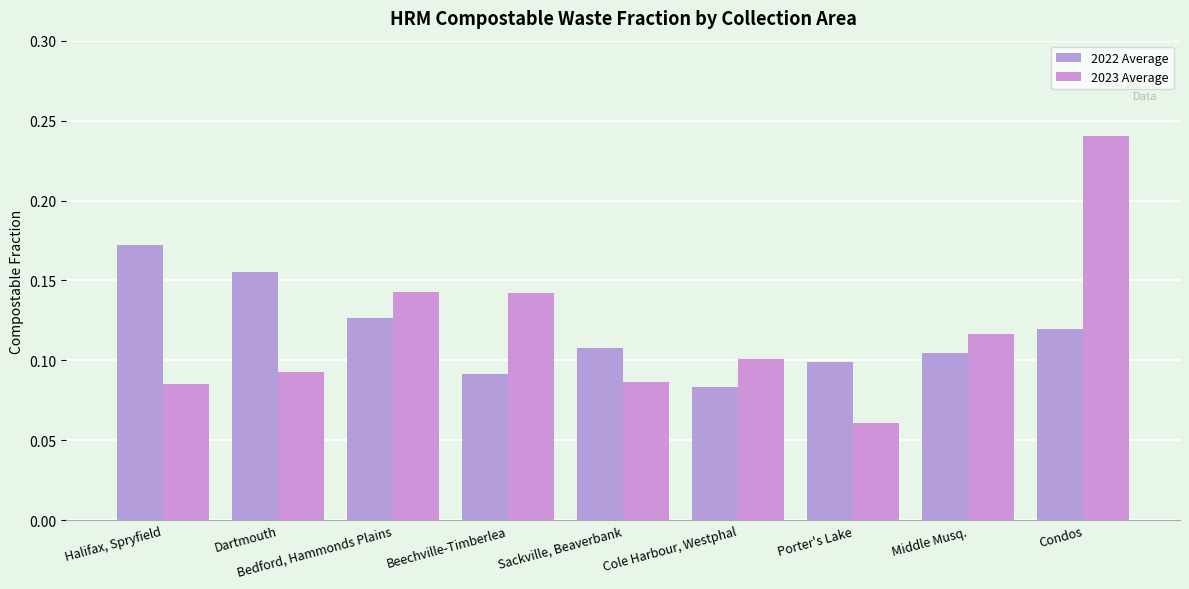

Count the number of data series in this chart.

2